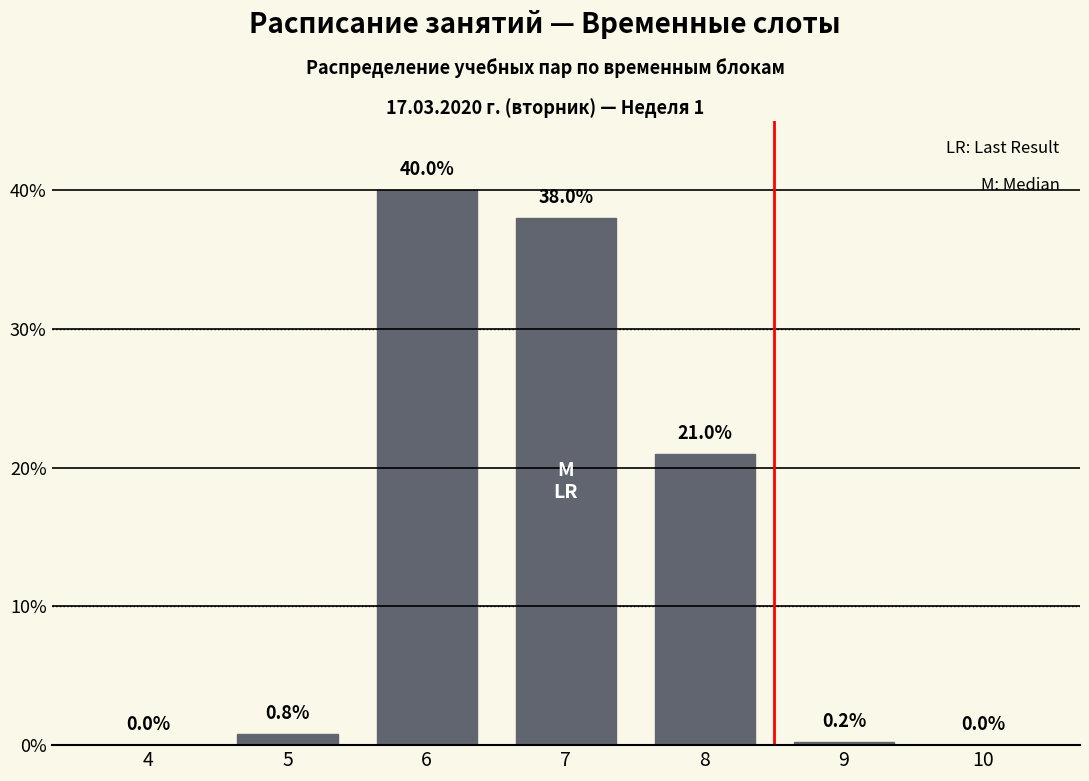

Reading right to left, extract all data points from this chart.

10=0.0	9=0.2	8=21.0	7=38.0	6=40.0	5=0.8	4=0.0